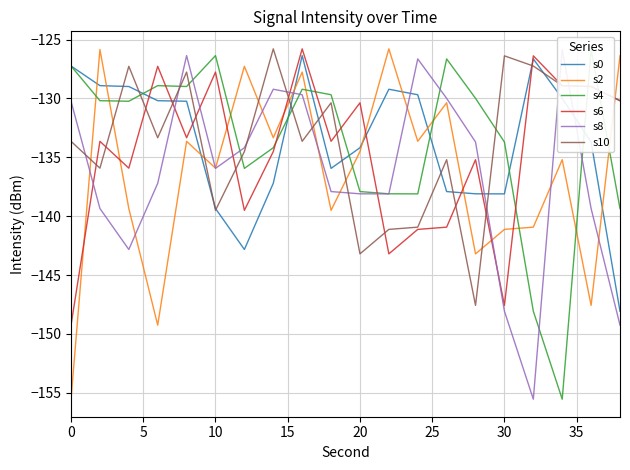

What is the maximum value for s0?

-126.4